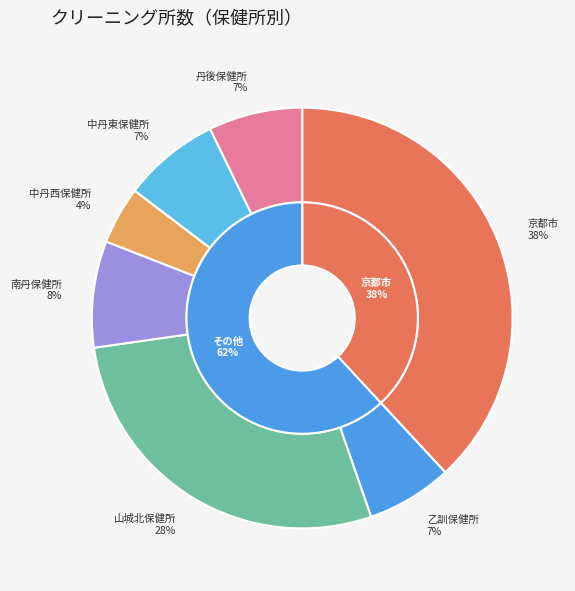

Between 丹後保健所 and 山城北保健所, which is larger?

山城北保健所